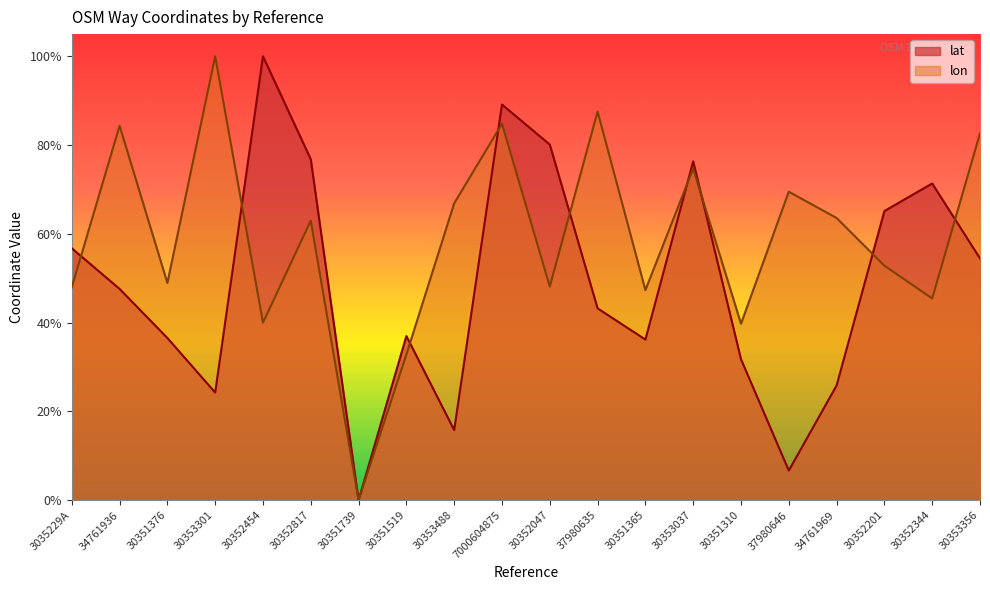

Which series has the largest total across all categories?

lon